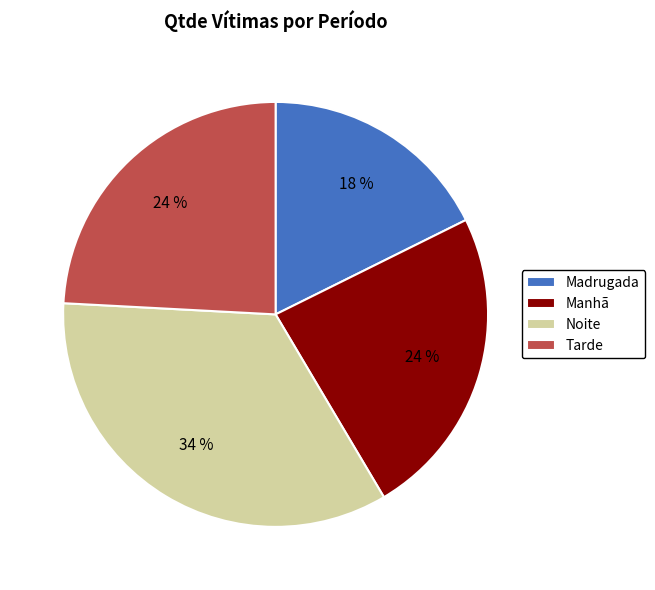

To the nearest percent, what portion does Noite represent?

34%